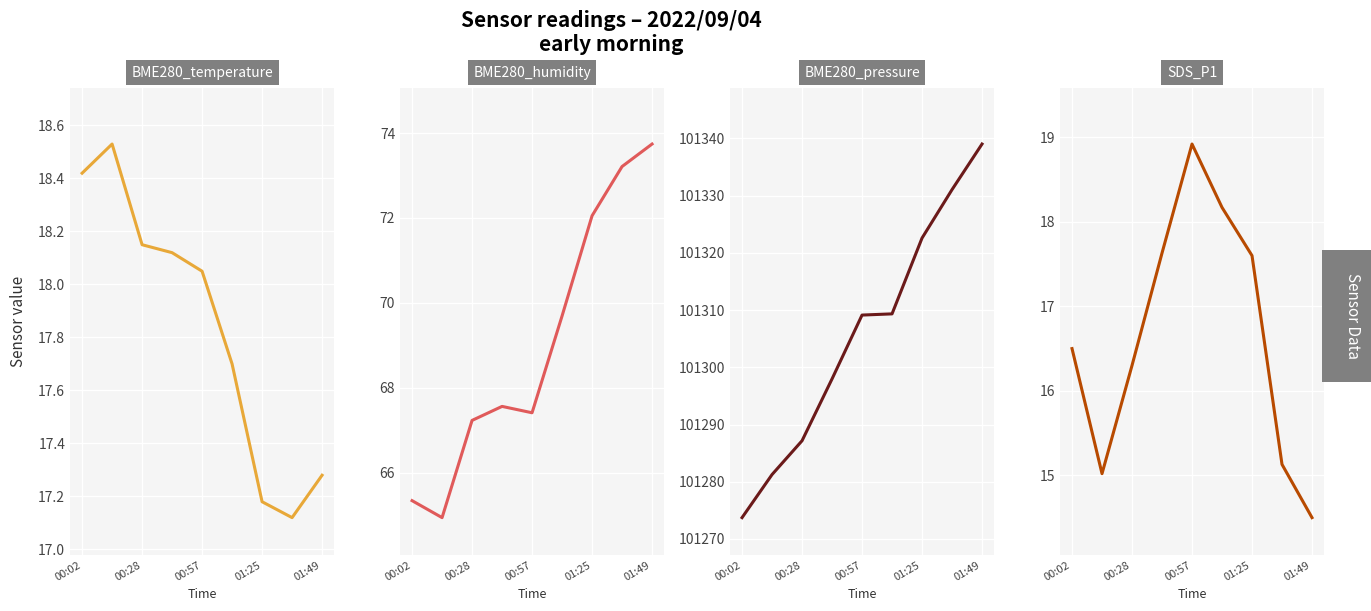

At which category does BME280_temperature reach its first local valley?

7